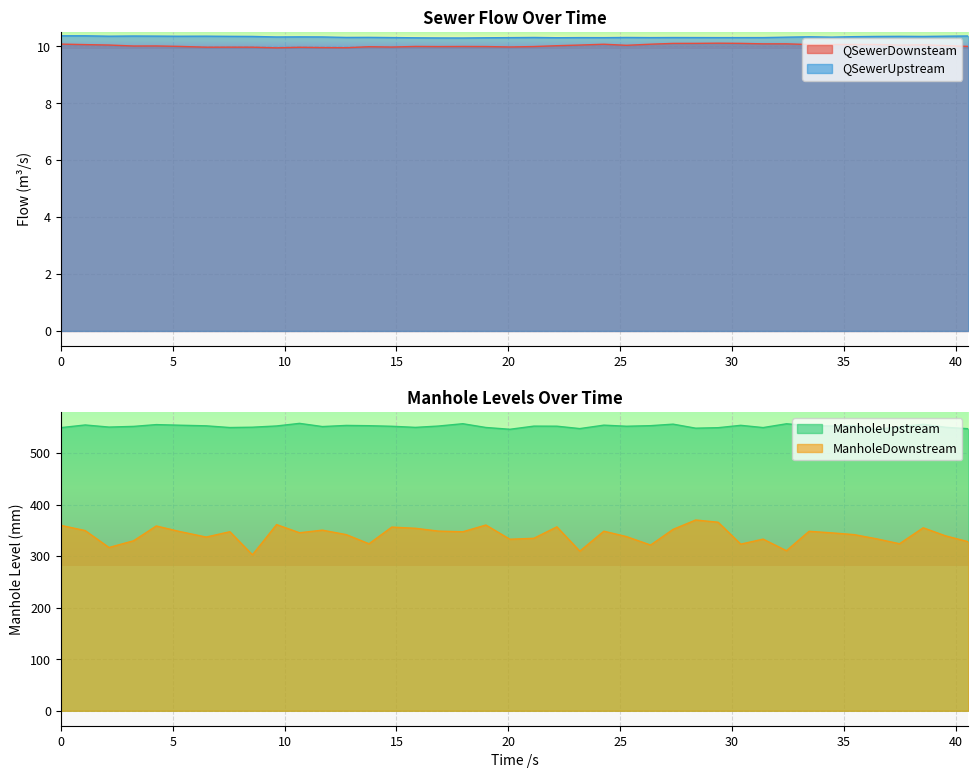

True or false: QSewerDownsteam has a value of 17.2 at 4.265.

False